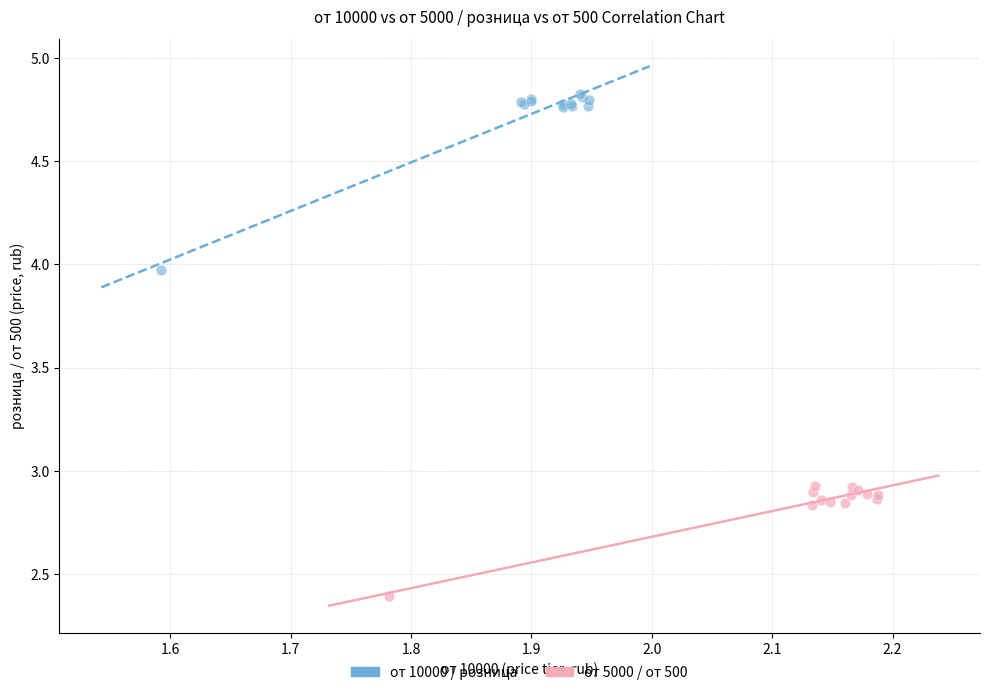

Which series reaches the maximum Y coordinate?

от 10000 / розница